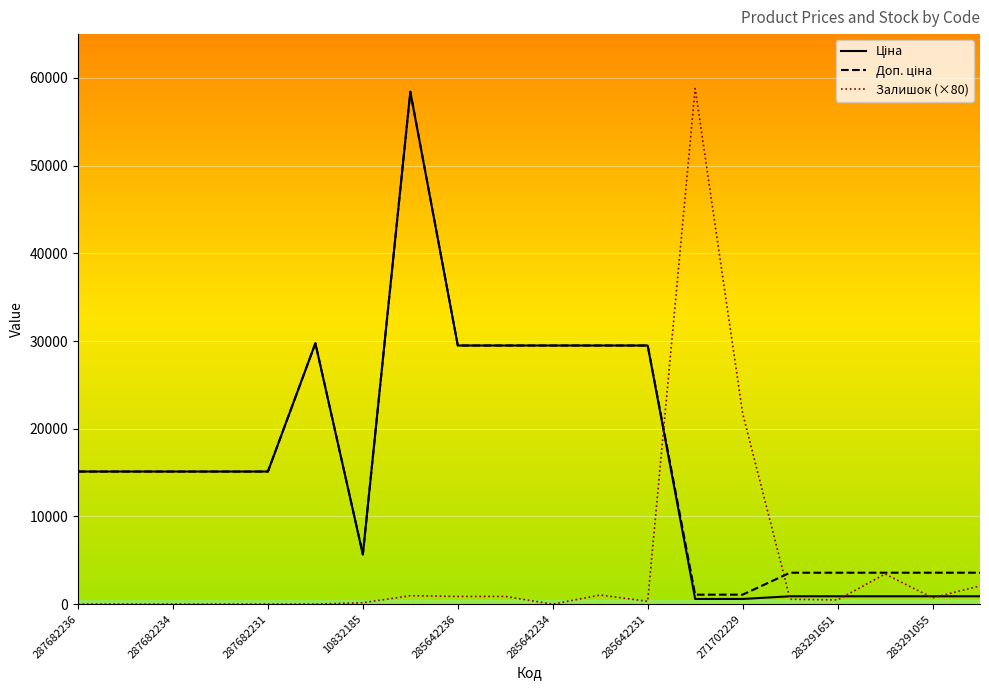

What is the maximum value shown in the chart?

58800.0